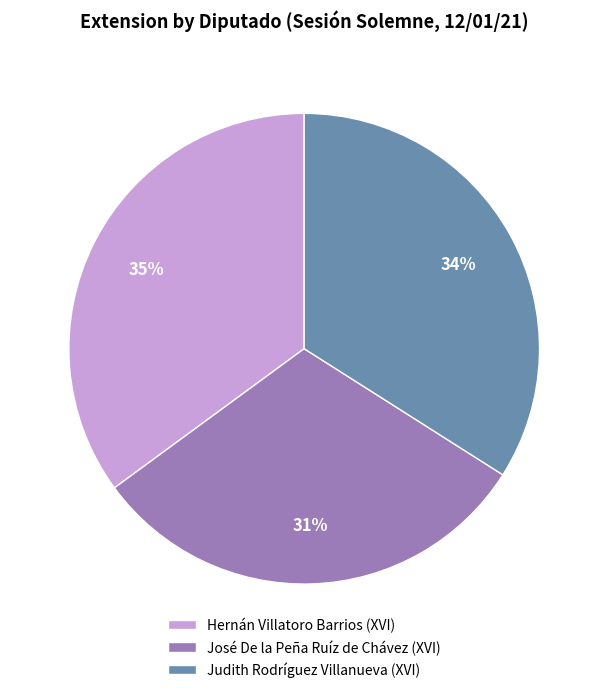

What percentage is the Hernán Villatoro Barrios (XVI) slice, to the nearest percent?

35%